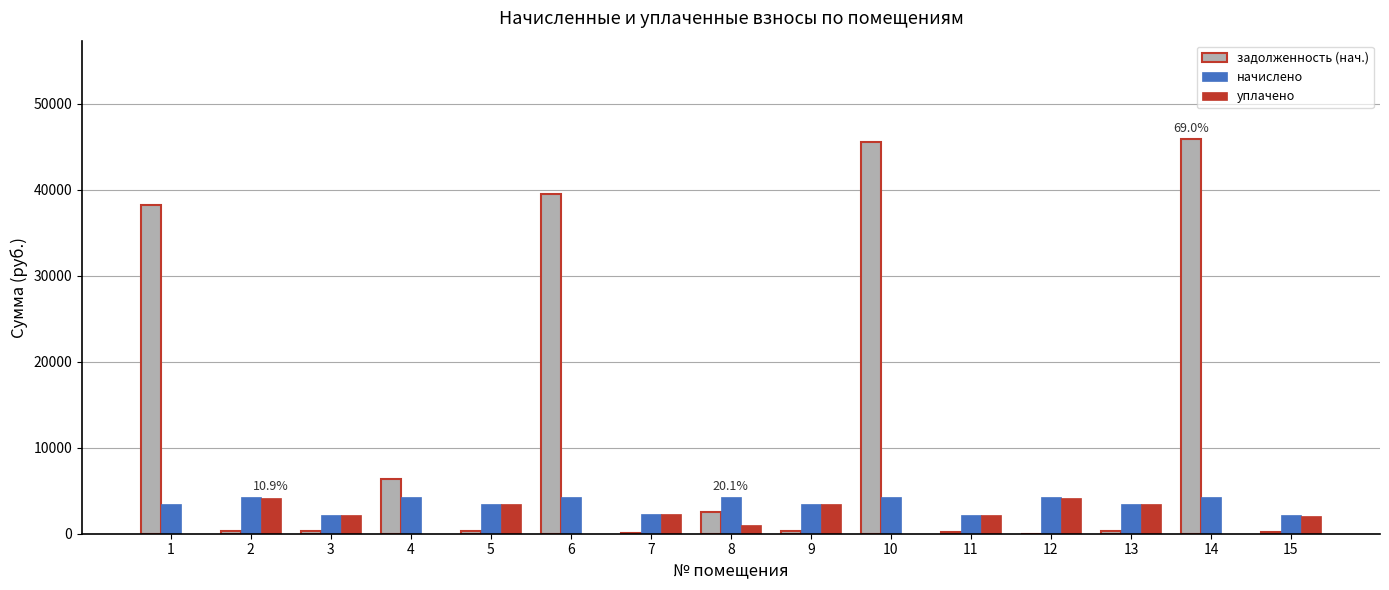

Between 5 and 14, which series saw the biggest shift?

задолженность (нач.)